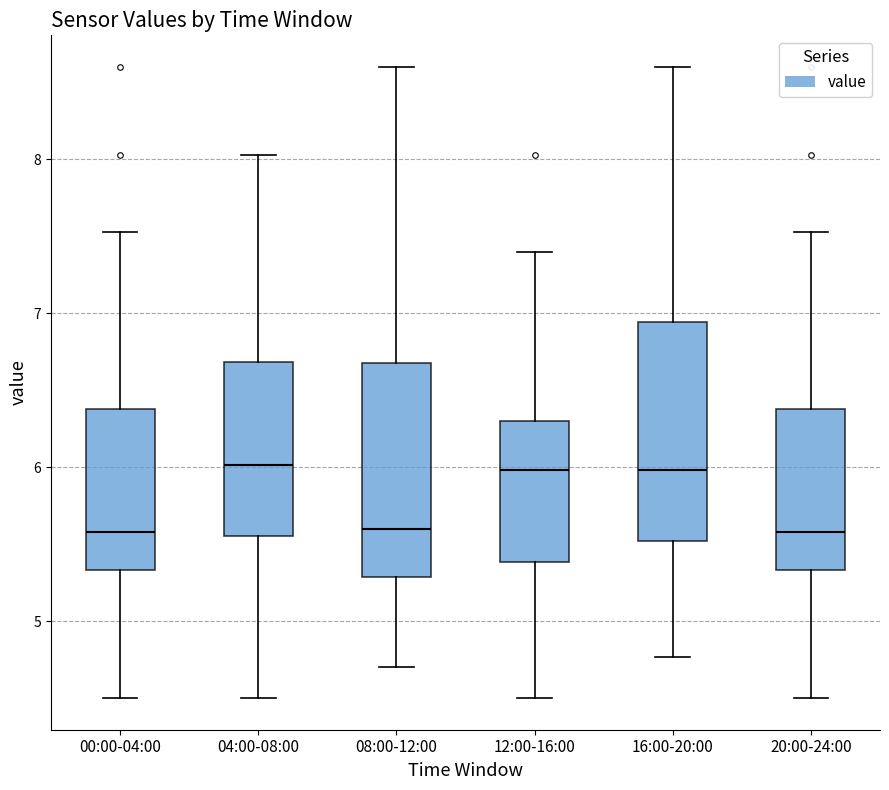

Reading left to right, transcribe this box plot: for each box, give where its median line is, the range the box spans, and where its two whiskers end, as read against the y-axis. The values are not printed on the chart, so give them approximately, as read against the axis.

00:00-04:00: median 5.6, box 5.3 to 6.4, whiskers 4.5 to 7.5
04:00-08:00: median 6.0, box 5.6 to 6.7, whiskers 4.5 to 8.0
08:00-12:00: median 5.6, box 5.3 to 6.7, whiskers 4.7 to 8.6
12:00-16:00: median 6.0, box 5.4 to 6.3, whiskers 4.5 to 7.4
16:00-20:00: median 6.0, box 5.5 to 6.9, whiskers 4.8 to 8.6
20:00-24:00: median 5.6, box 5.3 to 6.4, whiskers 4.5 to 7.5